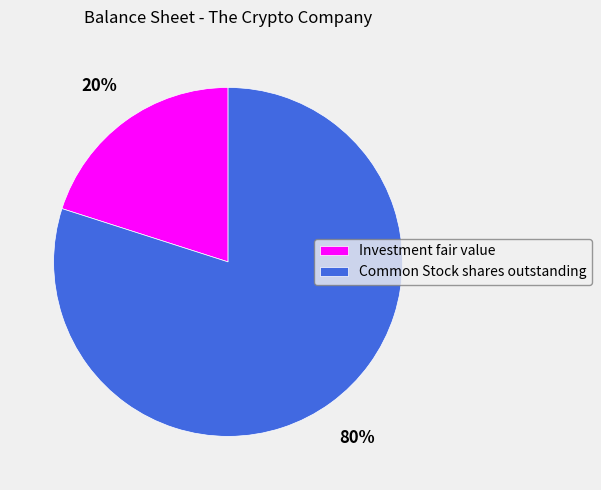

Which category has the biggest portion of the pie?

Common Stock shares outstanding